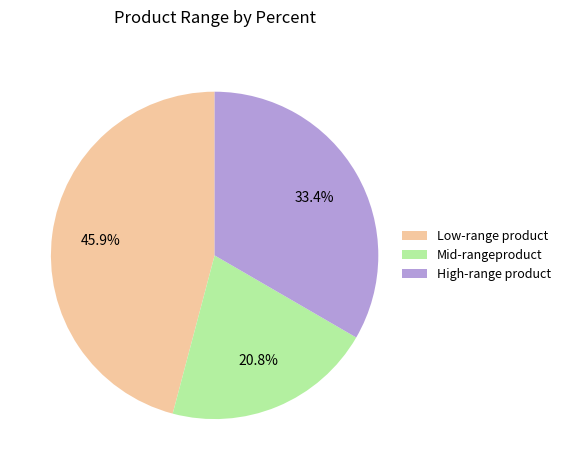

To the nearest percent, what is the difference between the largest and smallest slice percentages?

25%